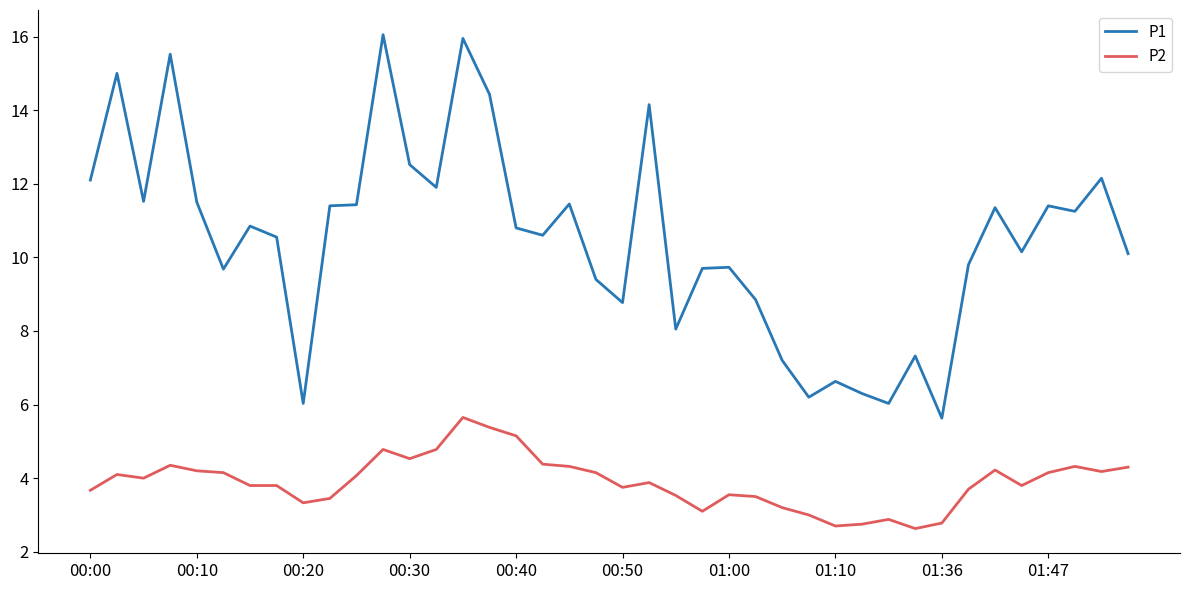

What is the minimum value for P2?

2.6